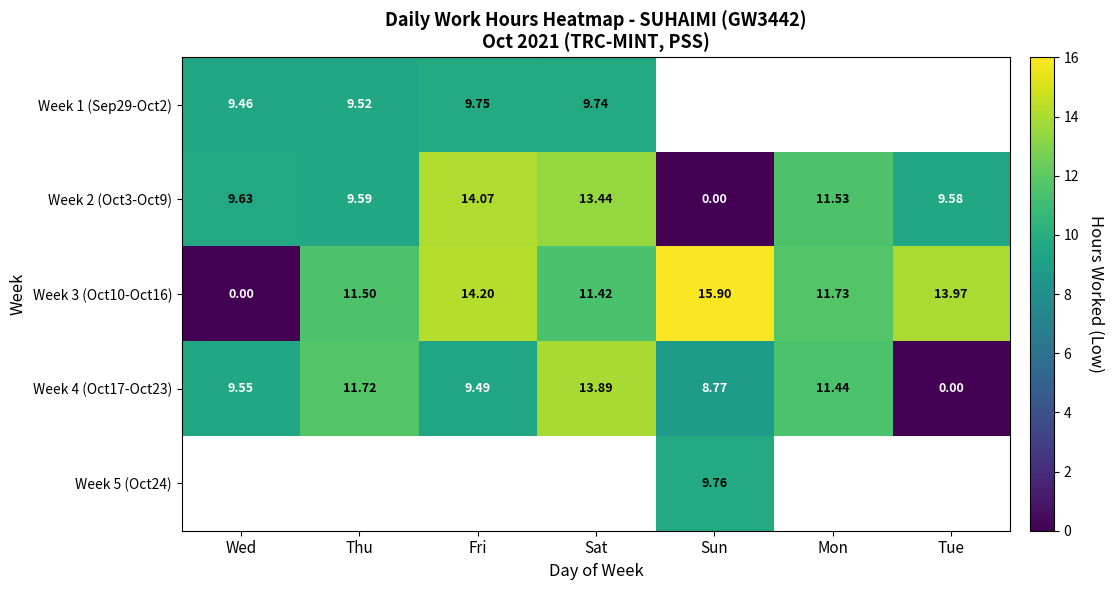

What is the difference between the Week 1 (Sep29-Oct2) values at Wed and Fri?

0.3